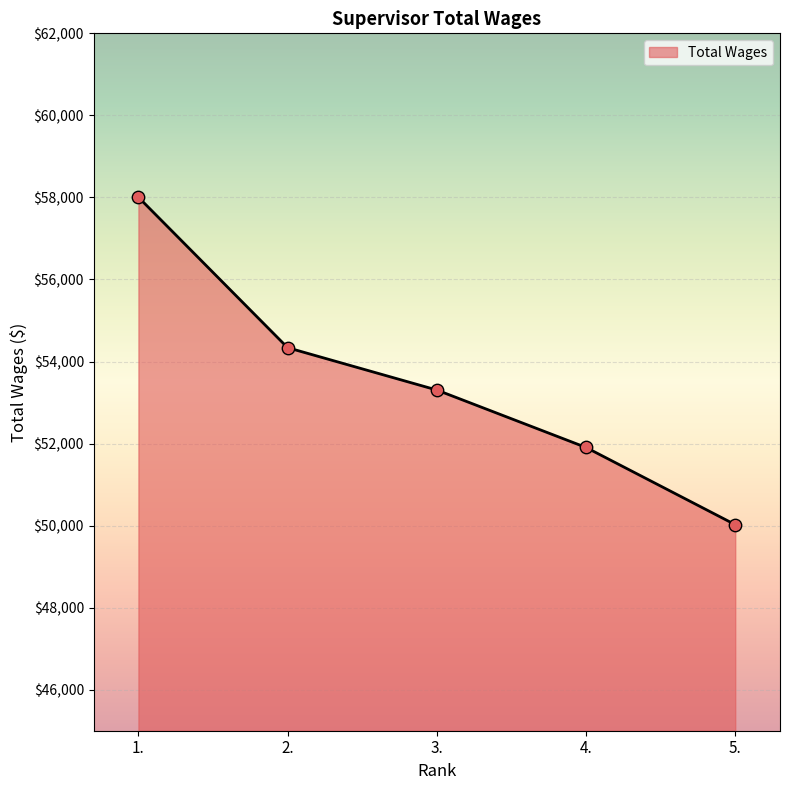

What is the ratio of the value at 5. to the value at 2.?

0.9